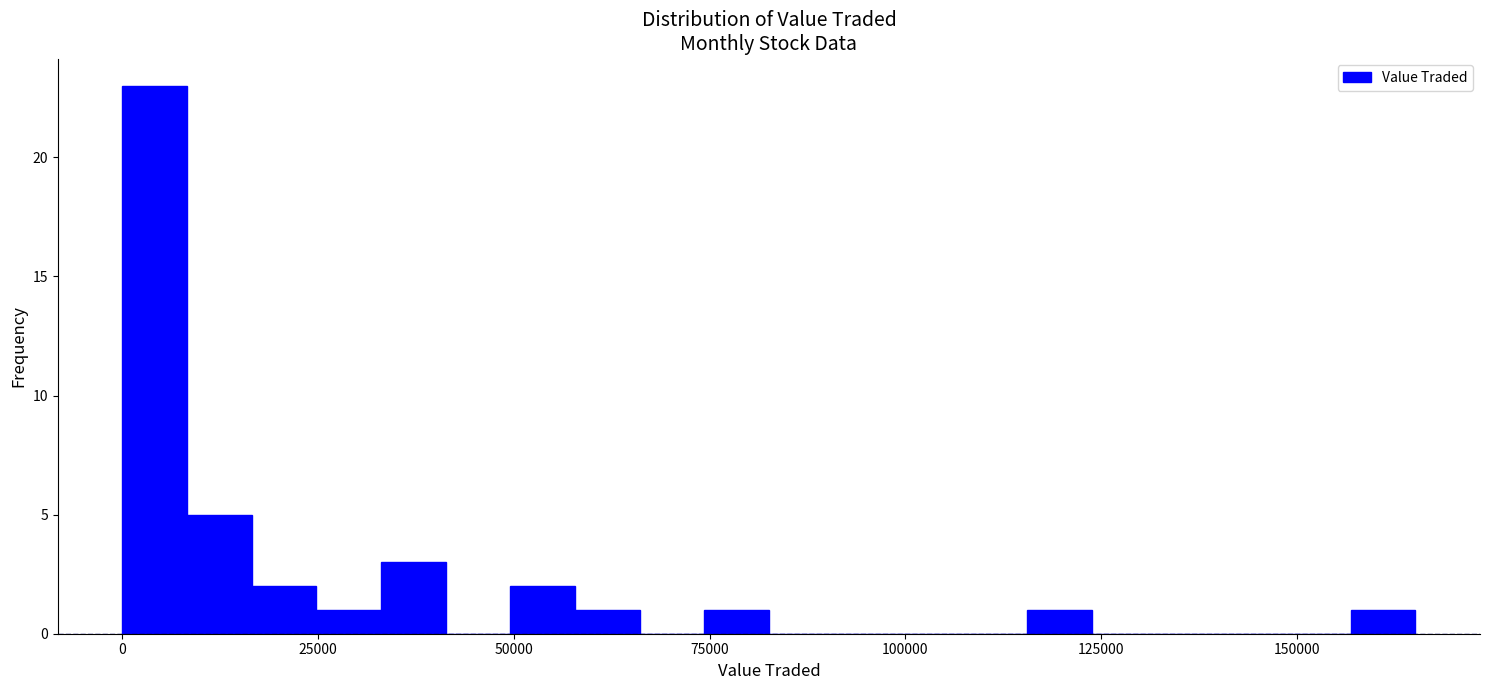

Read against the x-axis, roughly where is the centre of the tallest bar?

5000